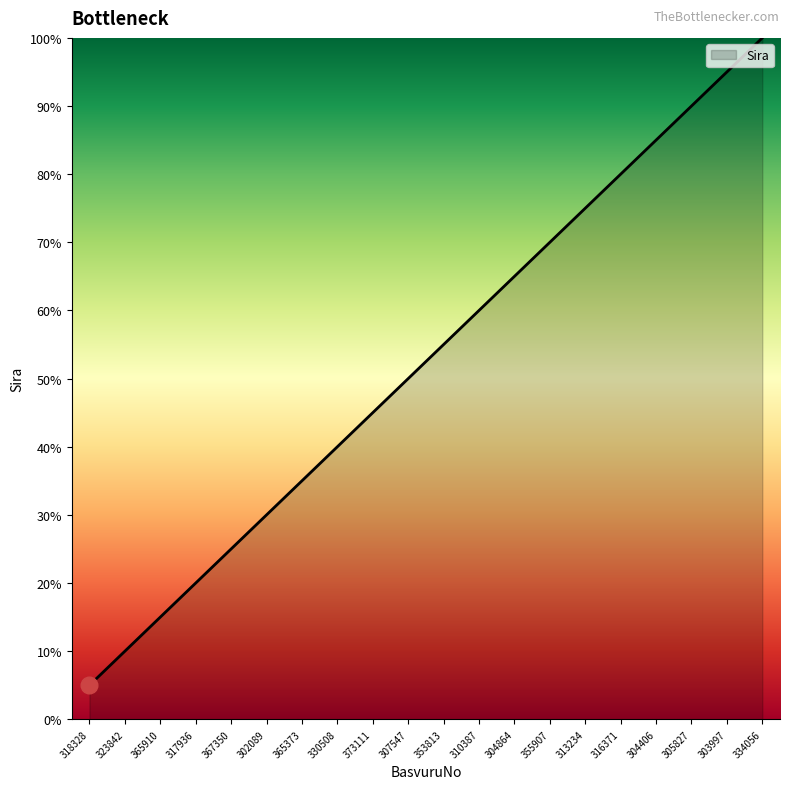

What position from the right is 365373?

14